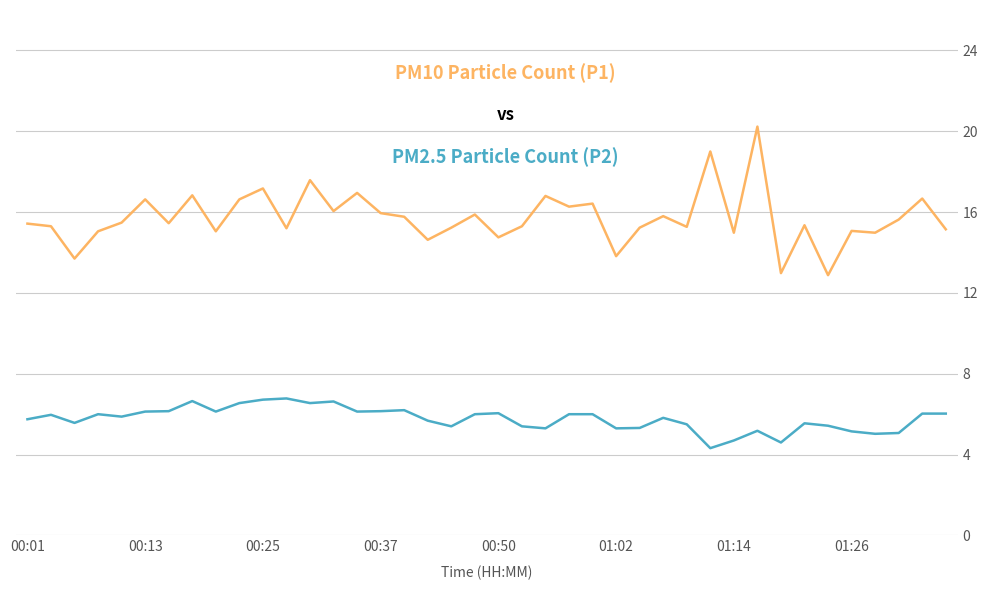

What is the smallest value displayed?

4.3